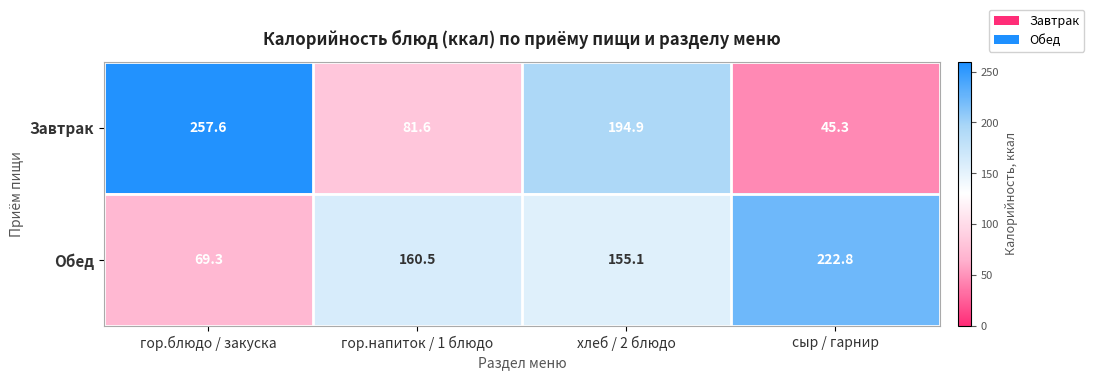

Rank the series at сыр / гарнир from lowest to highest value.

Завтрак, Обед